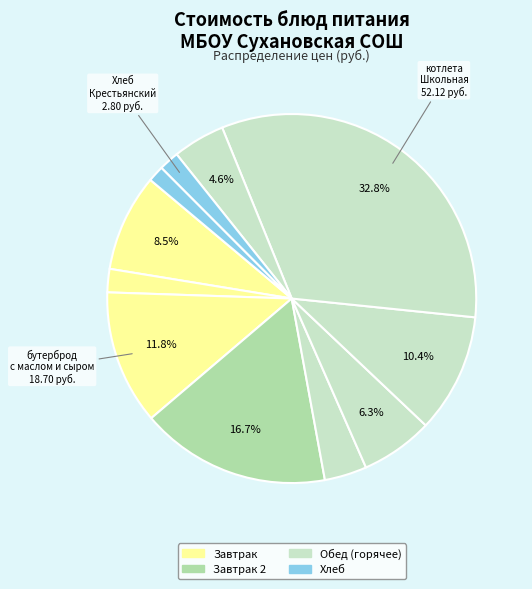

Which category has the smallest portion of the pie?

Хлеб Дарницкий